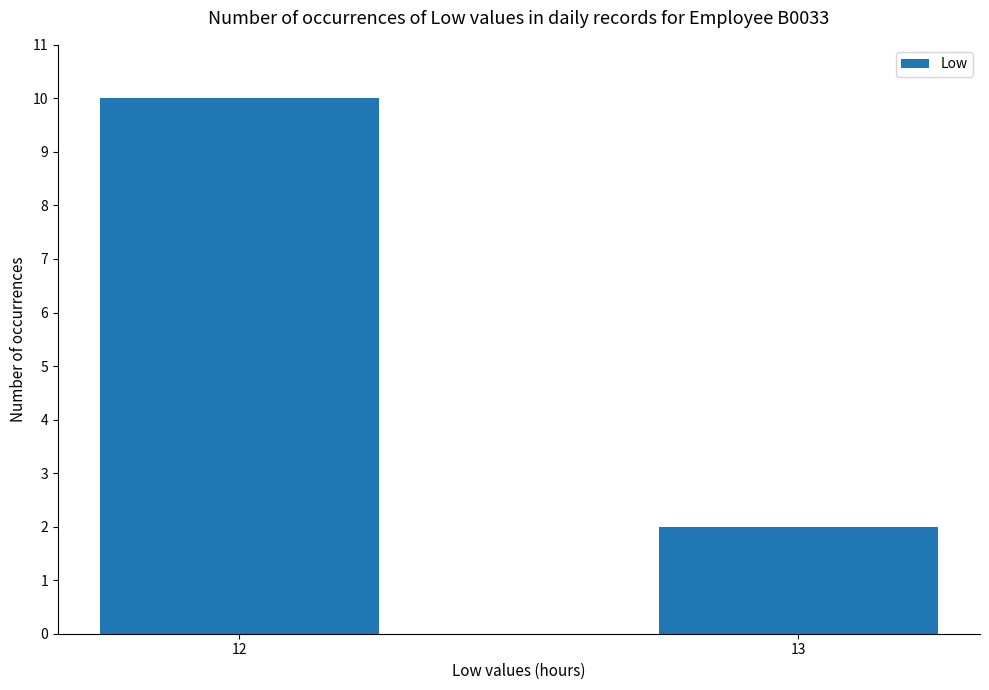

What is the greatest value displayed?

10